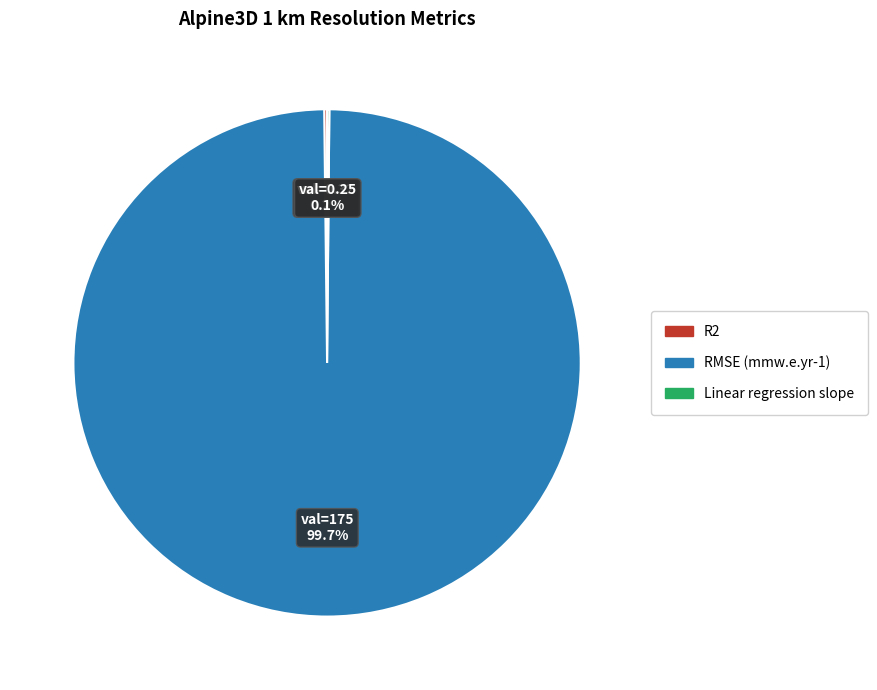

Is there any slice that represents more than half of the pie?

Yes